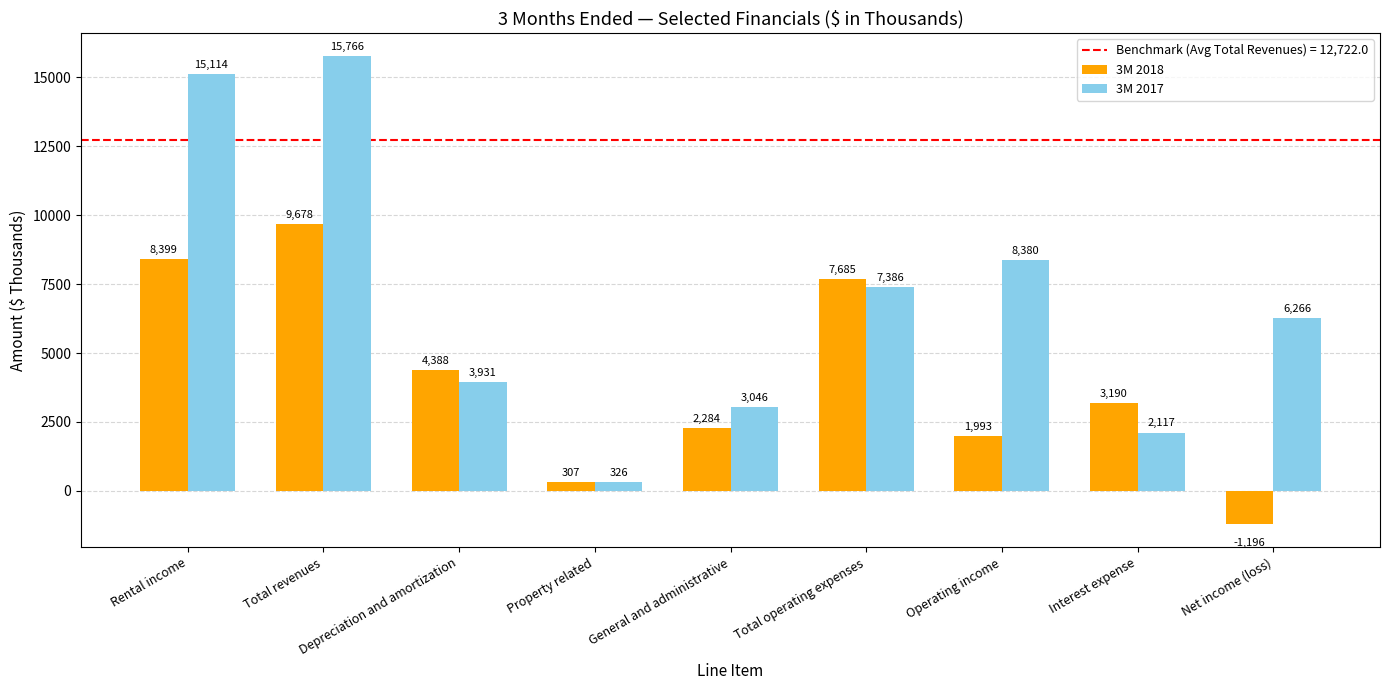

True or false: 3M 2017 has a value of 3676 at Interest expense.

False